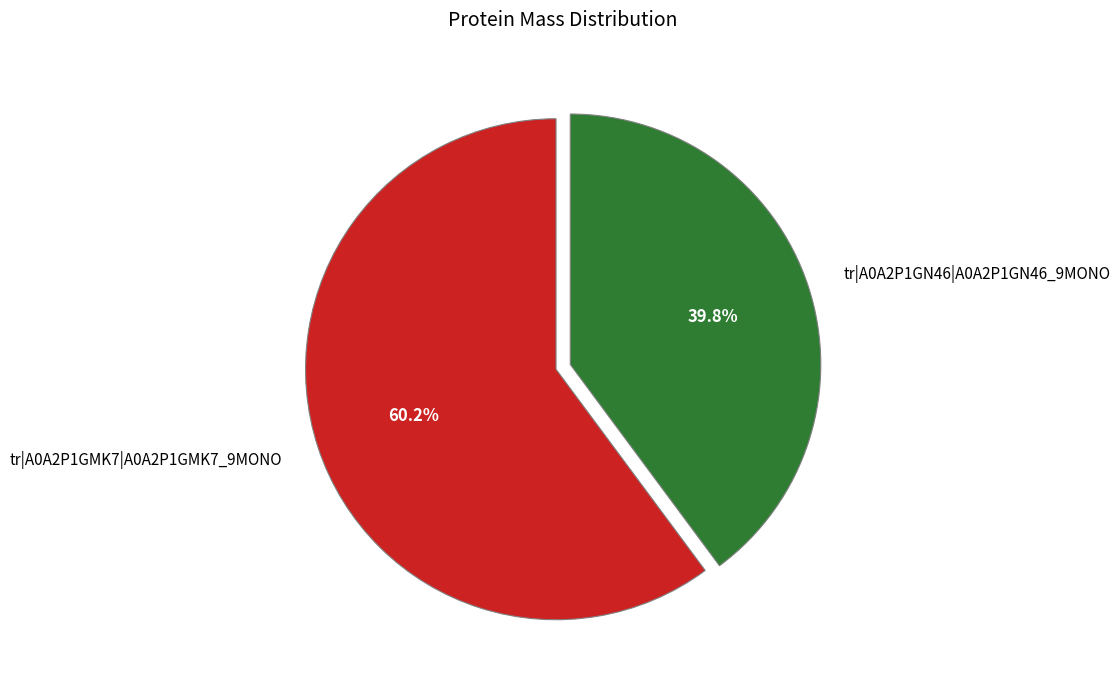

What is the total percentage of tr|A0A2P1GMK7|A0A2P1GMK7_9MONO and tr|A0A2P1GN46|A0A2P1GN46_9MONO?

100.0%